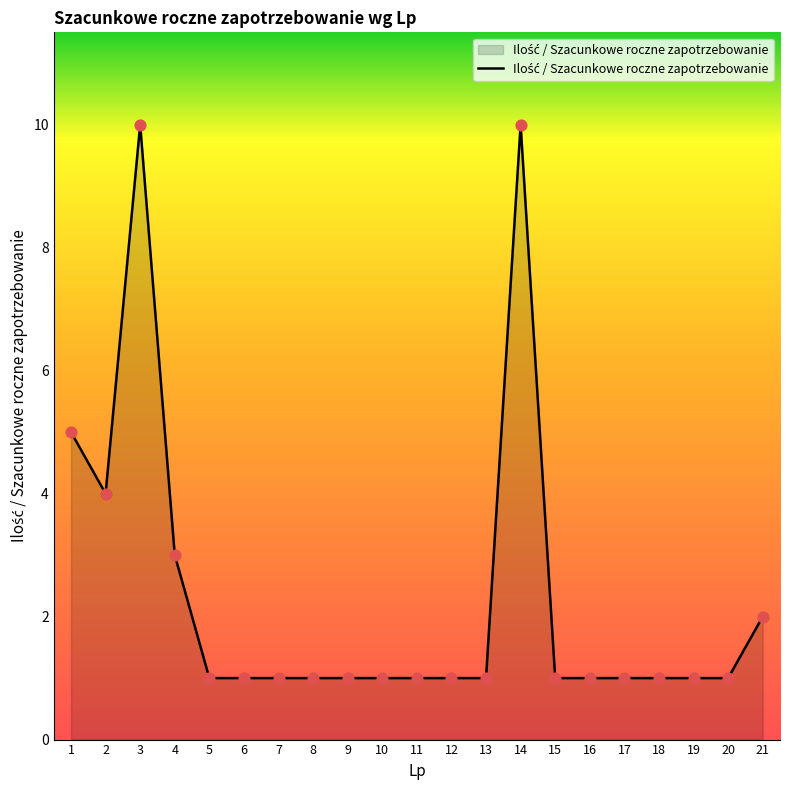

Approximately how many times larger is the value at 10 compared to 6?

1.0